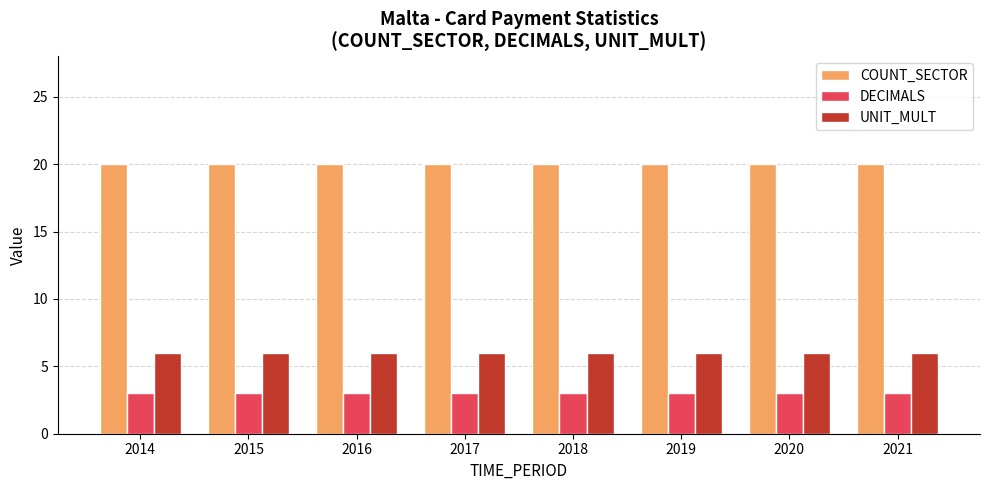

Which series has the largest total across all categories?

COUNT_SECTOR